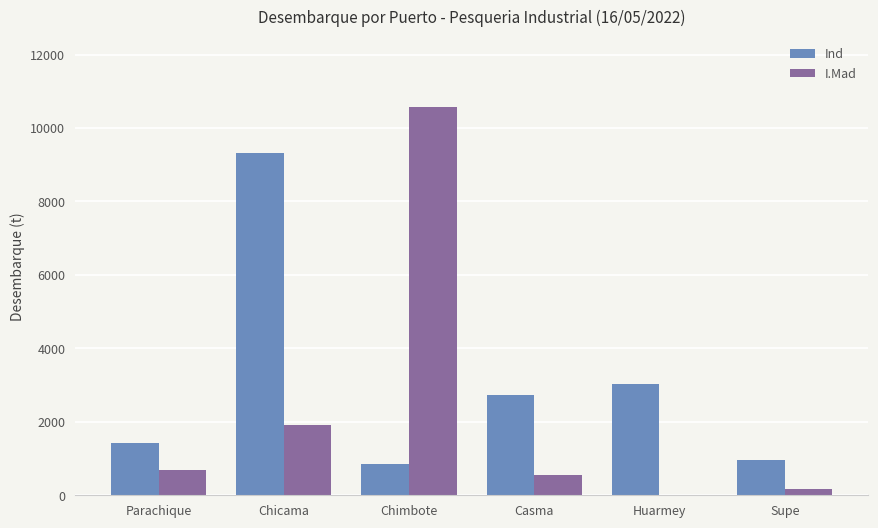

Which category has the highest value in the I.Mad series?

Chimbote